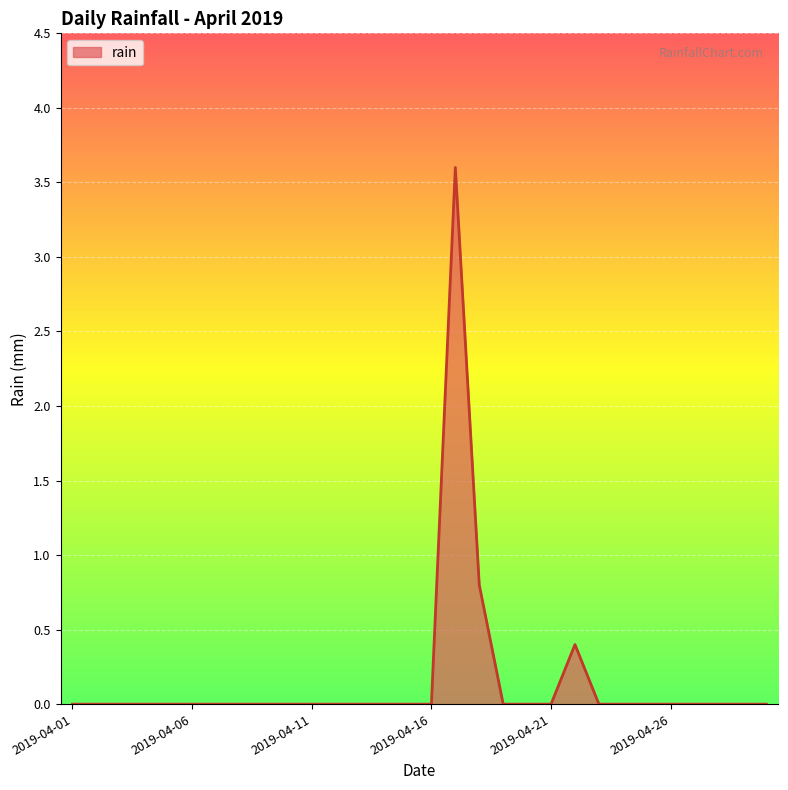

What is the greatest value displayed?

3.6